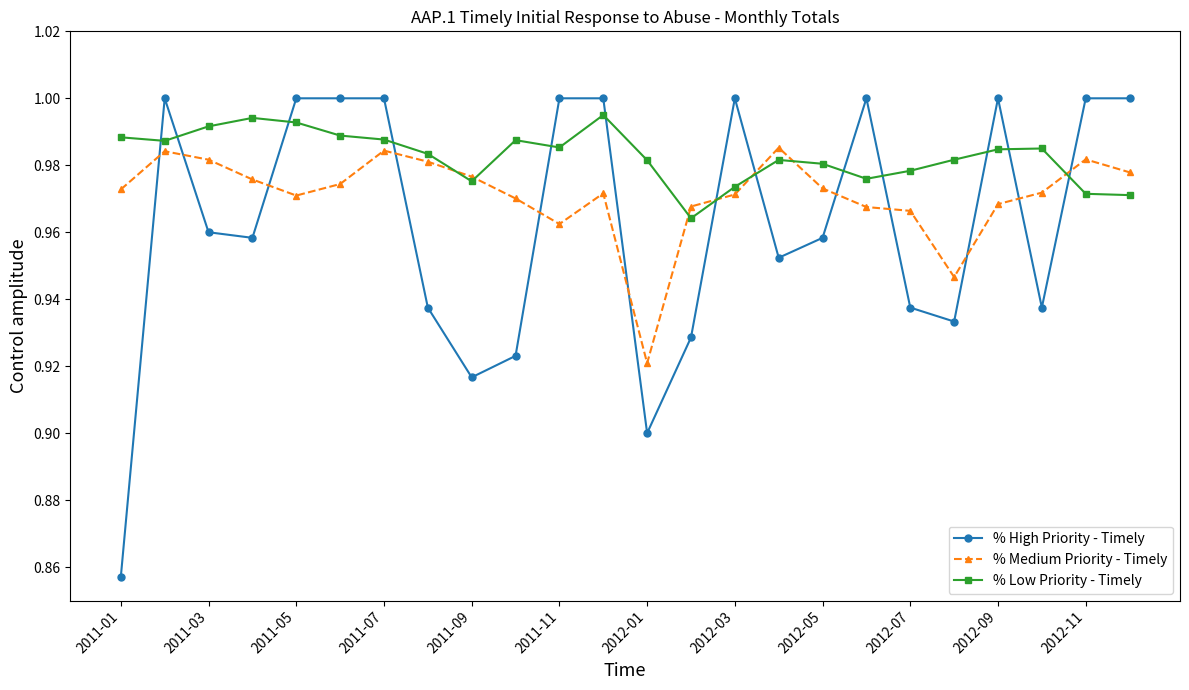

True or false: % Medium Priority - Timely has more than 0 points higher than both neighbors.

True